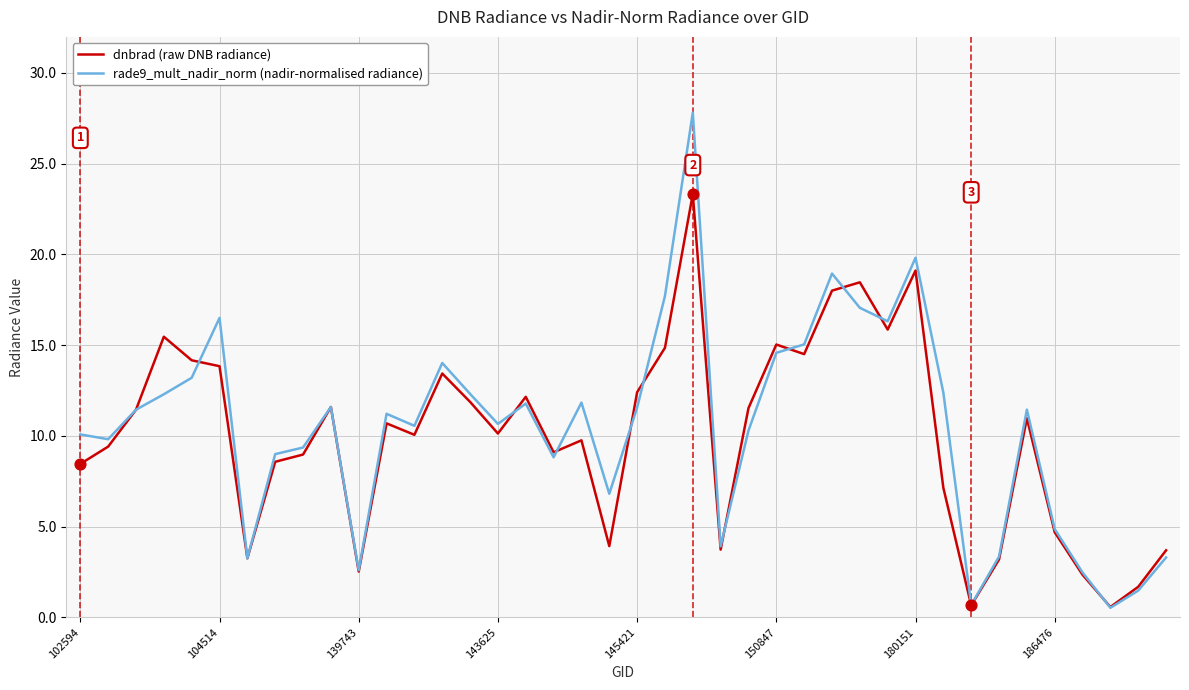

Which series has the largest range (max minus min)?

rade9_mult_nadir_norm (nadir-normalised radiance)